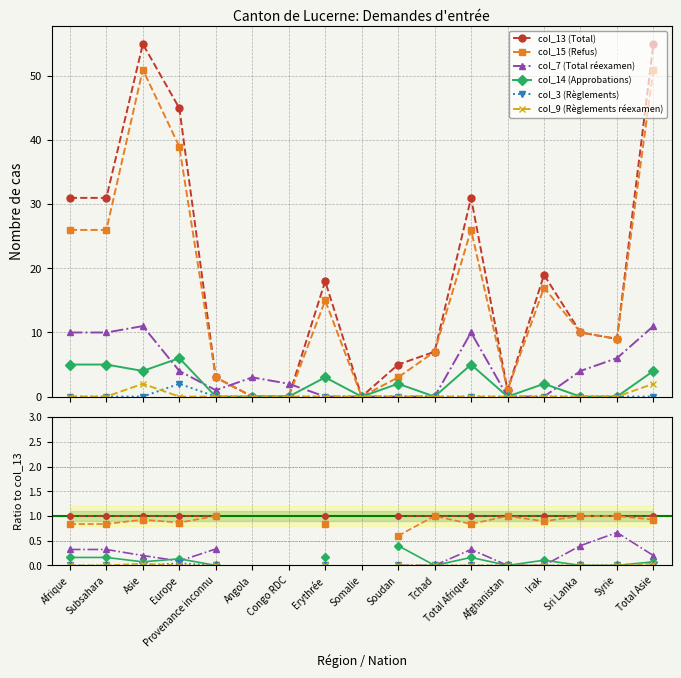

Where is the first local minimum for col_13 (Total)?

Somalie